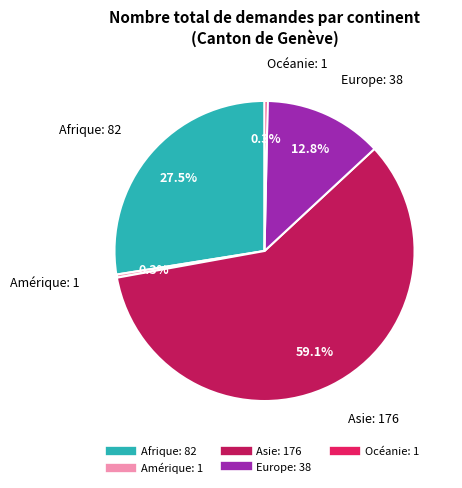

What is the ratio of the value at Océanie to the value at Amérique?

1.0